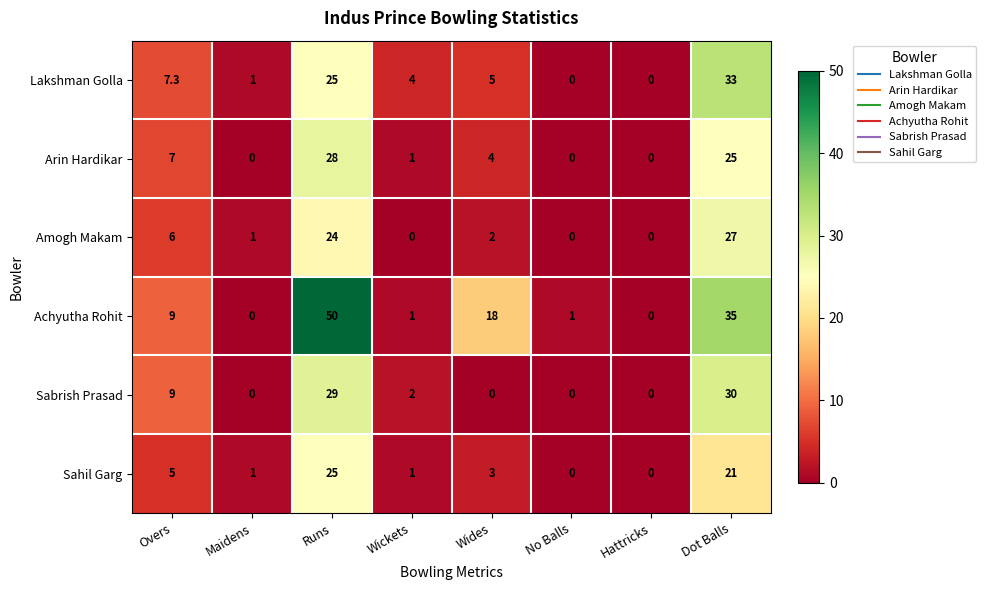

List the series in order of their peak value, lowest first.

Sahil Garg, Amogh Makam, Arin Hardikar, Sabrish Prasad, Lakshman Golla, Achyutha Rohit